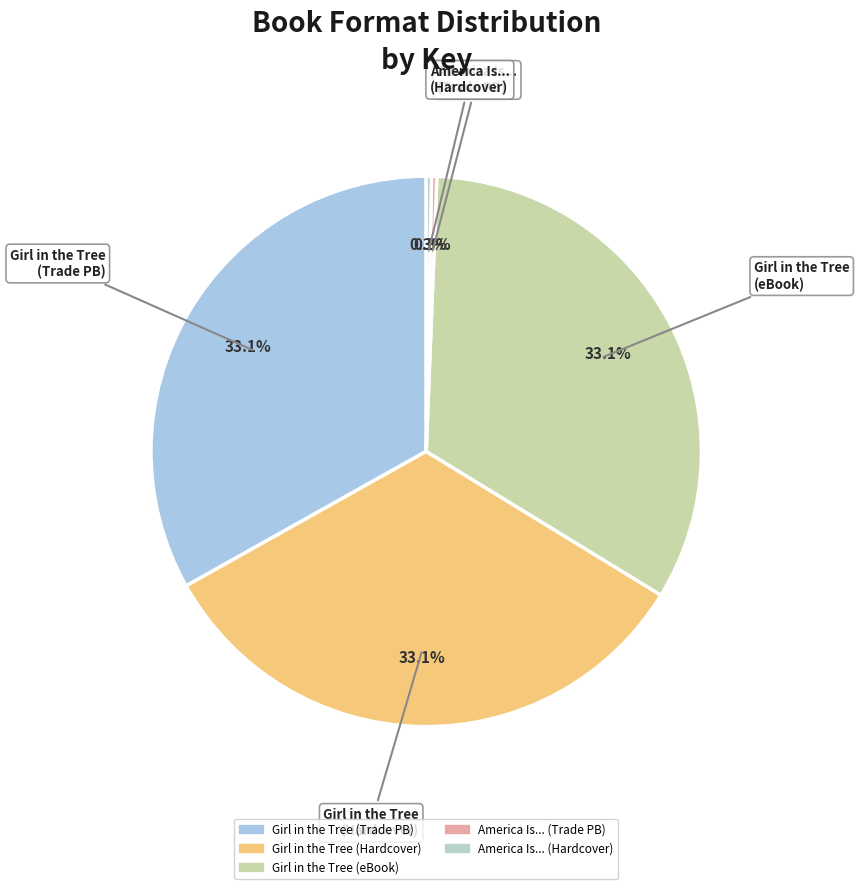

How many segments does this pie chart have?

5